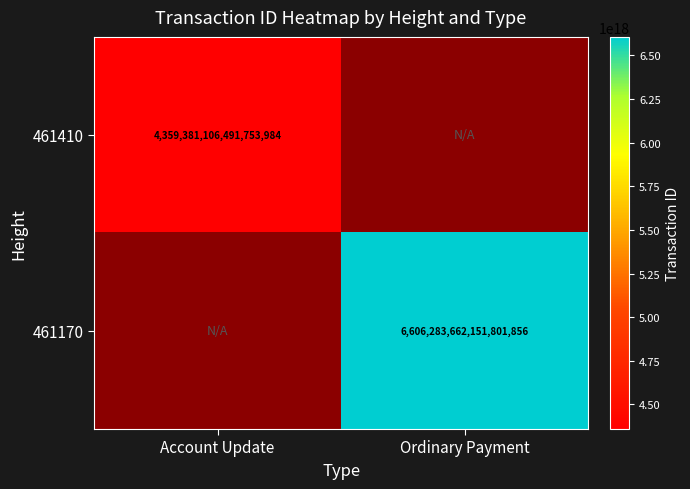

The 461410 series shows 6282385098116412416 at Account Update. True or false?

False